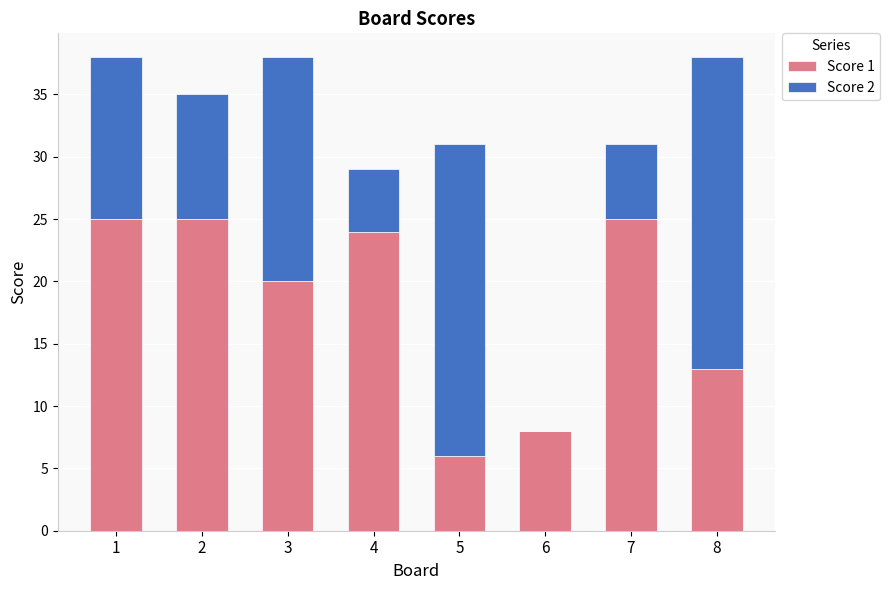

Are the bars horizontal?

No